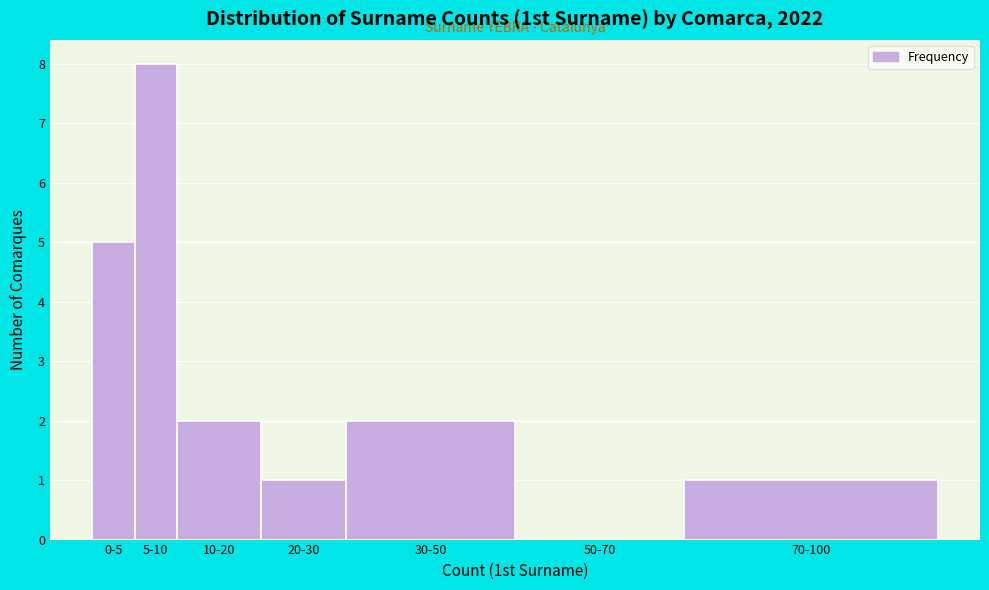

Reading right to left, what are all the values shown in this chart?

70-100=1	50-70=0	30-50=2	20-30=1	10-20=2	5-10=8	0-5=5